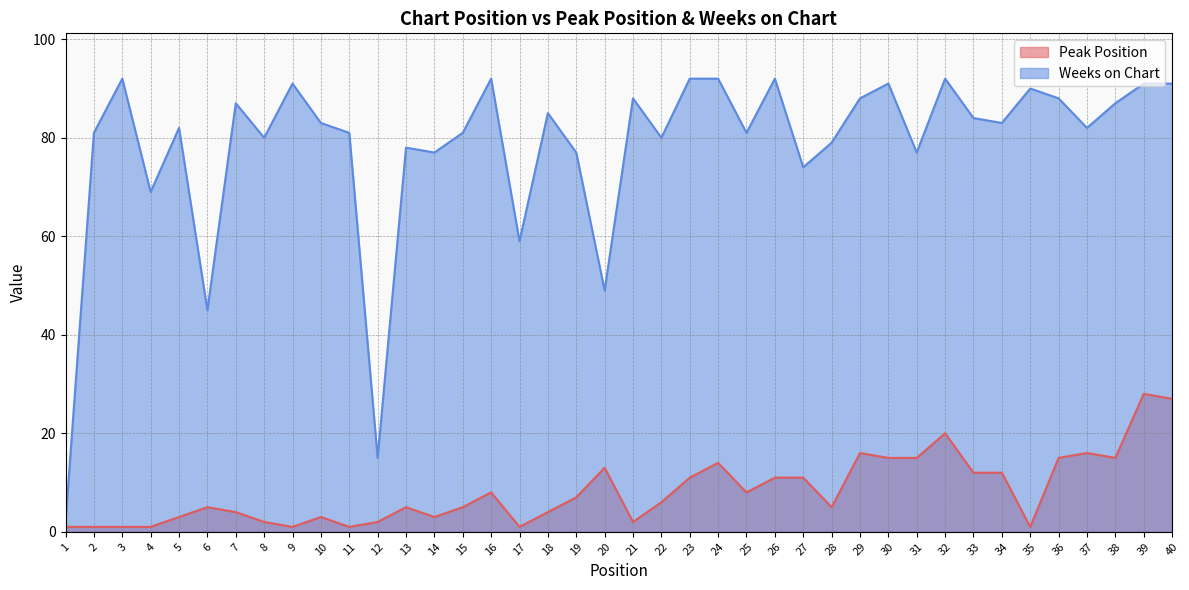

What is the difference between the Peak Position values at 3 and 33?

11